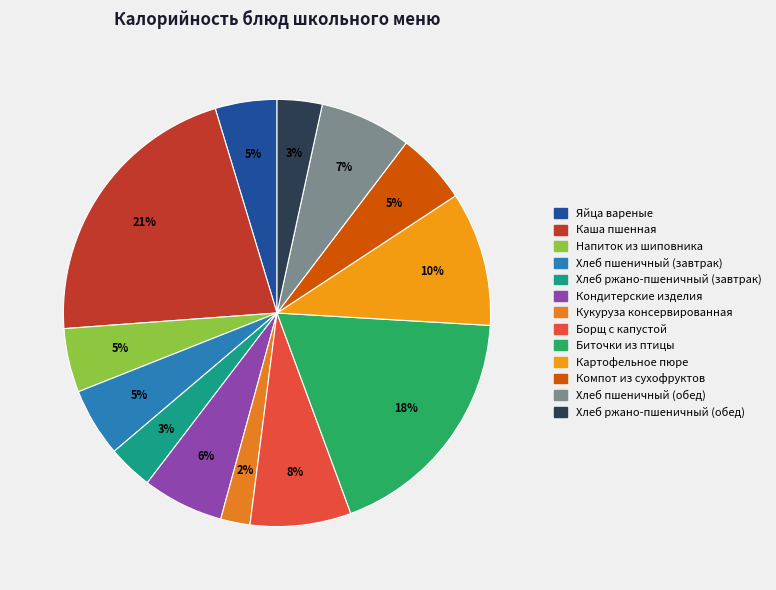

Does any single category account for the majority?

No